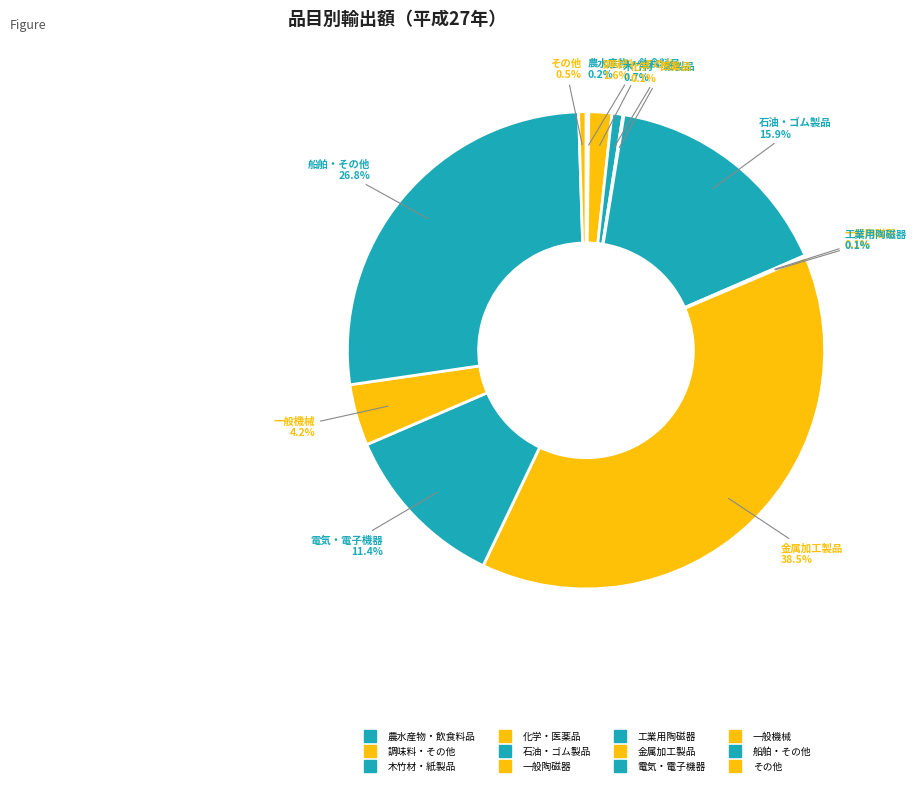

Does 工業用陶磁器 account for over 50% of the chart?

No